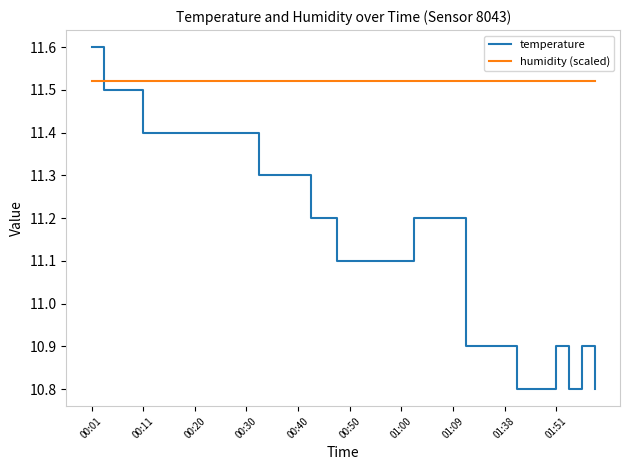

Which series has the widest spread of values?

temperature